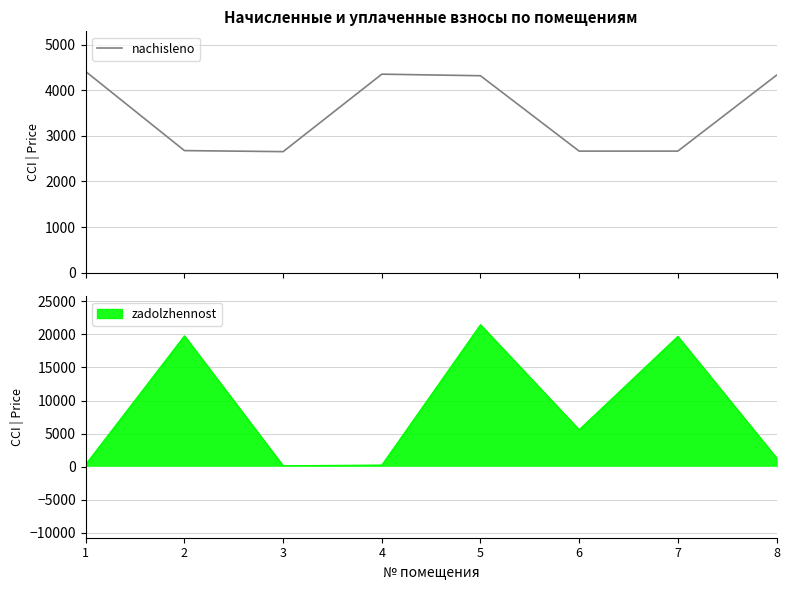

Rank the categories by value from highest to lowest.

1, 4, 8, 5, 2, 6, 7, 3